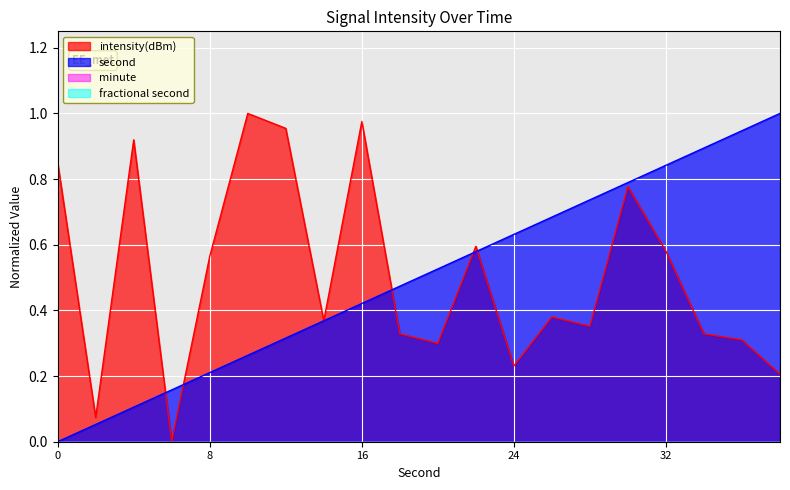

How many times do intensity(dBm) and second cross each other?

7